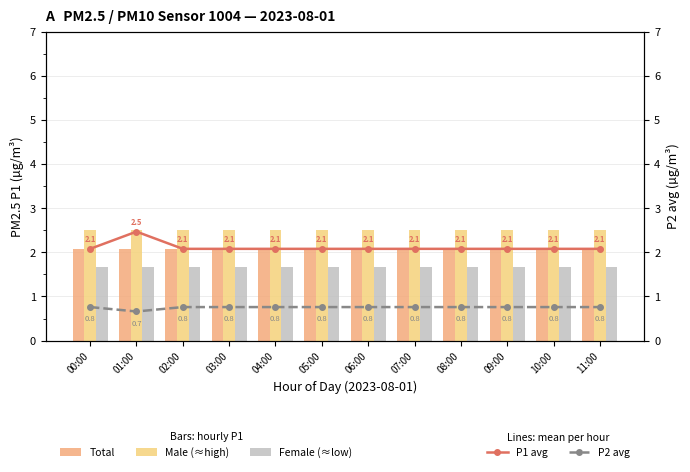

What is the label of the 6th bar from the left?

05:00